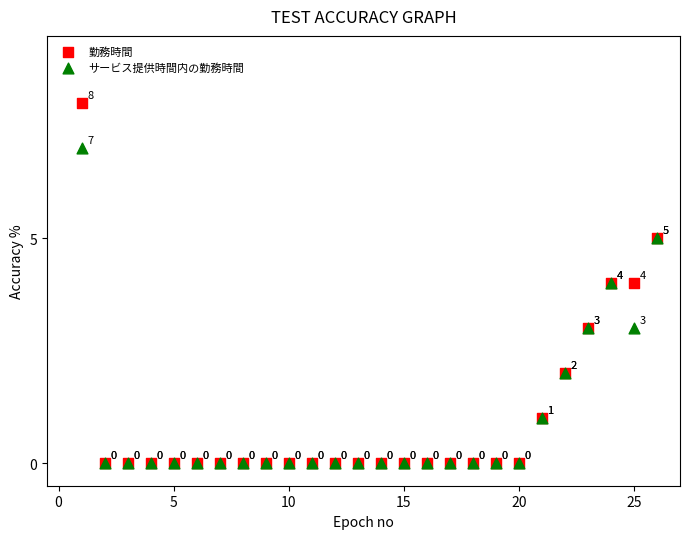

In the 勤務時間 series, what Y value is closest to 4?

4